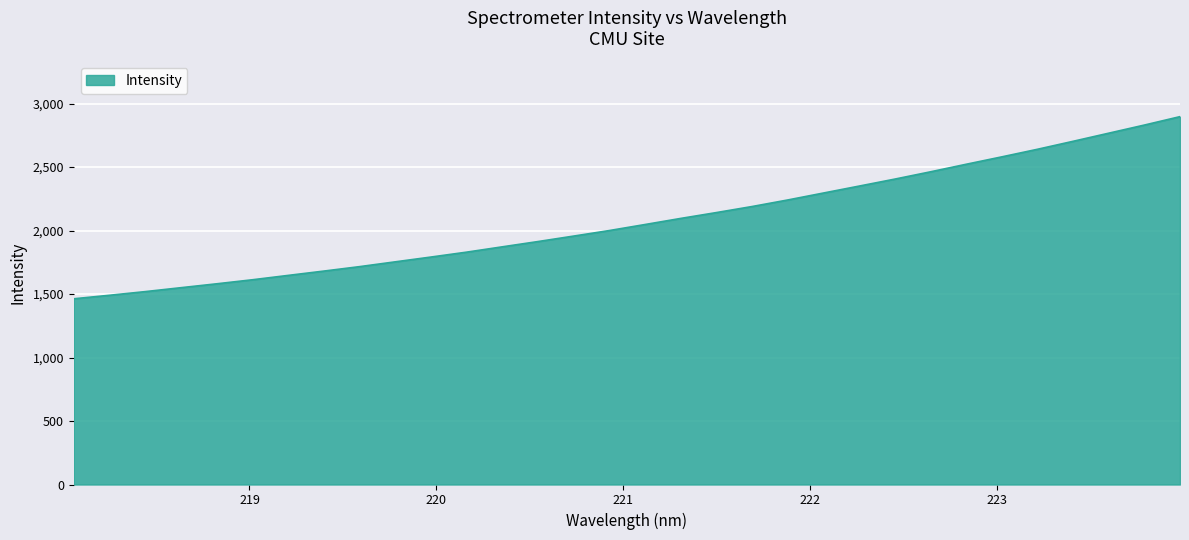

What is the minimum value shown in the chart?

1462.9